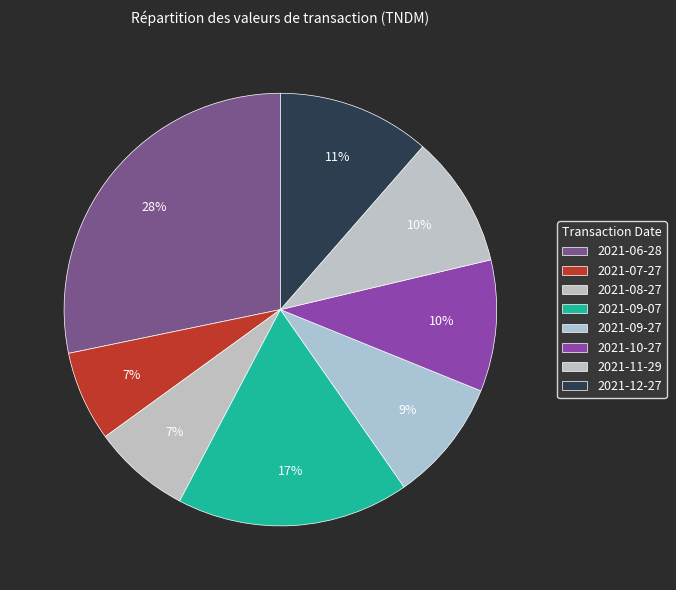

How many segments does this pie chart have?

8